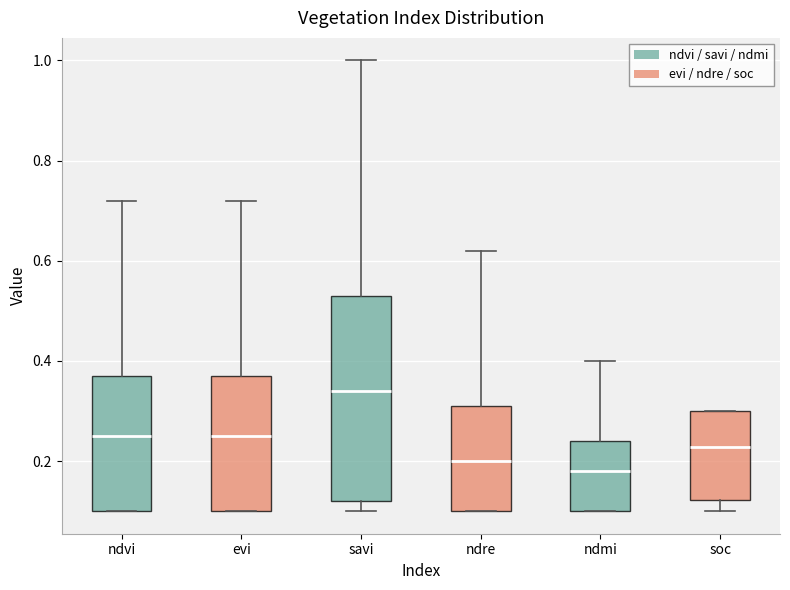

Which box is the tallest, from its lower edge to its upper edge?

savi